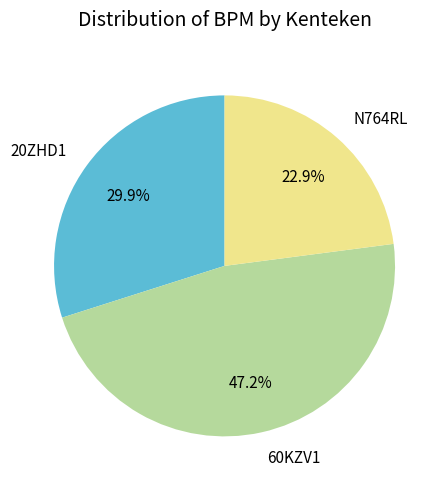

How many slices are in this pie chart?

3